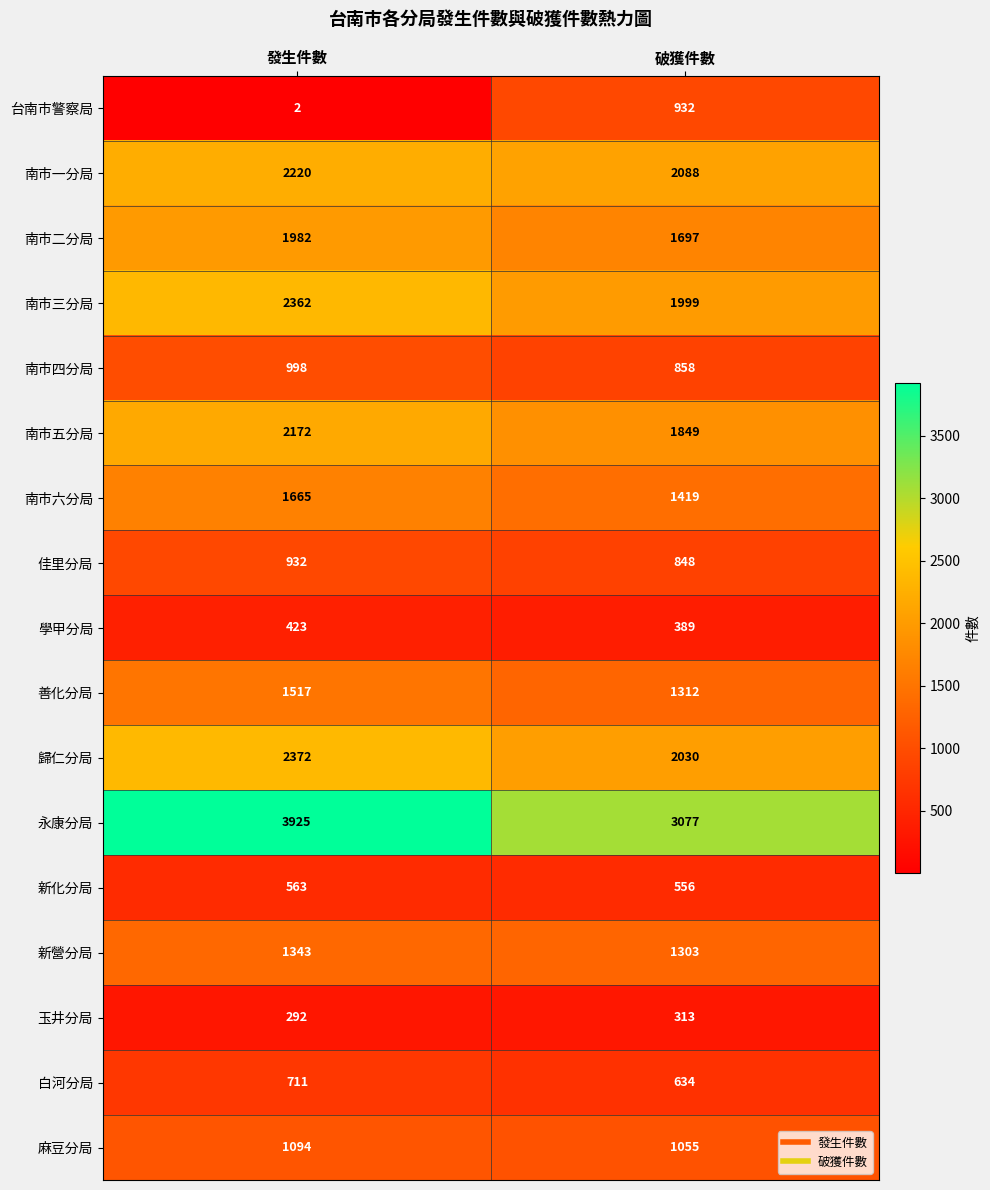

The value of 佳里分局 at 破獲件數 is 1123. True or false?

False